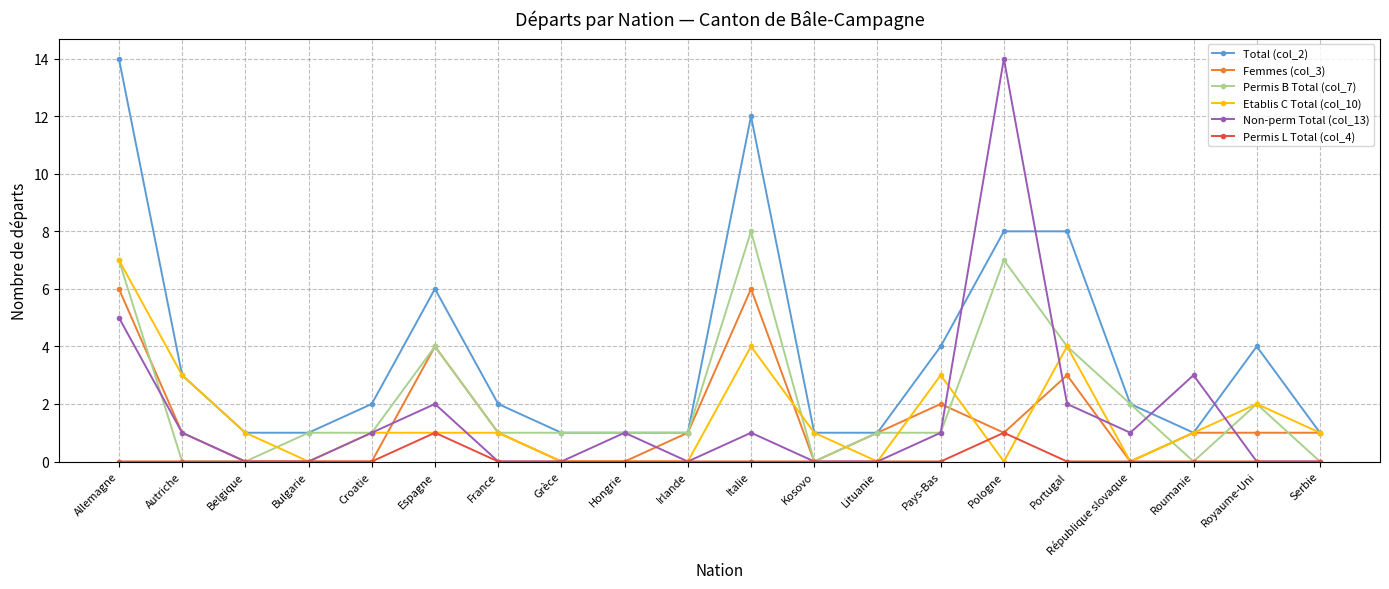

How many lines are shown in the chart?

6